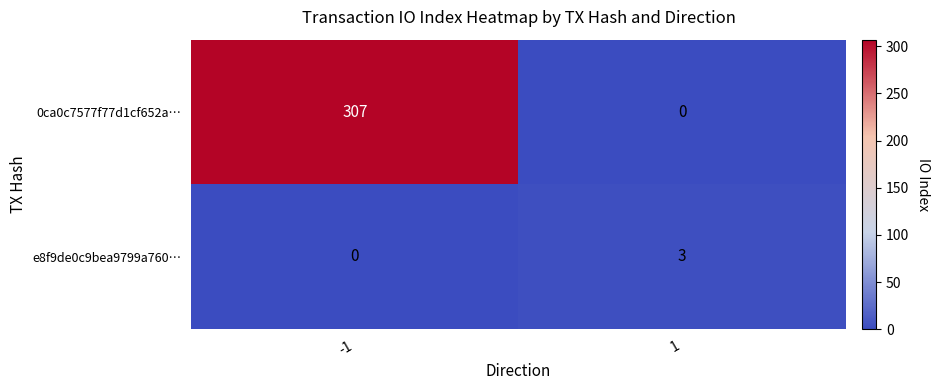

Reading right to left, transcribe all the data shown in this chart.

0ca0c7577f77d1cf652a…: 0	307
e8f9de0c9bea9799a760…: 3	0